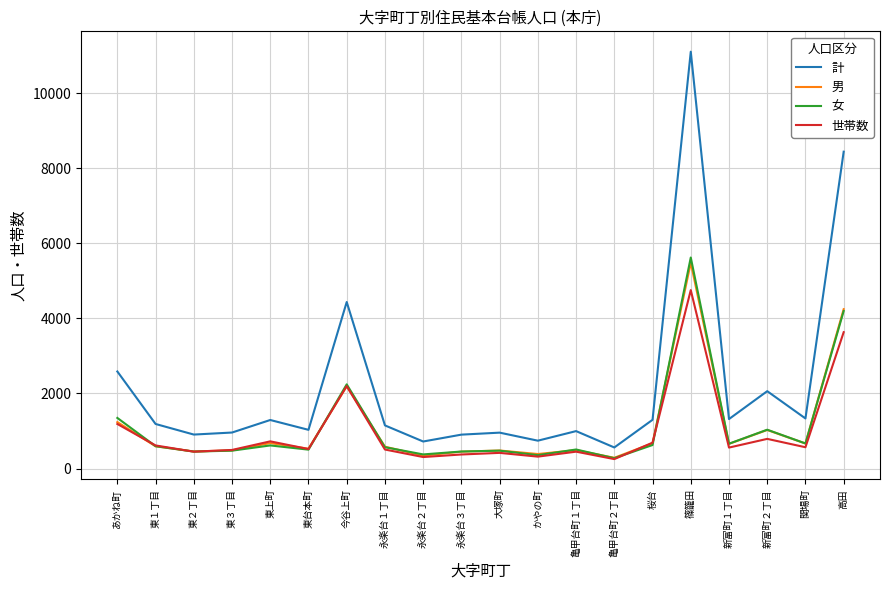

True or false: 男 has more than 2 points higher than both neighbors.

True